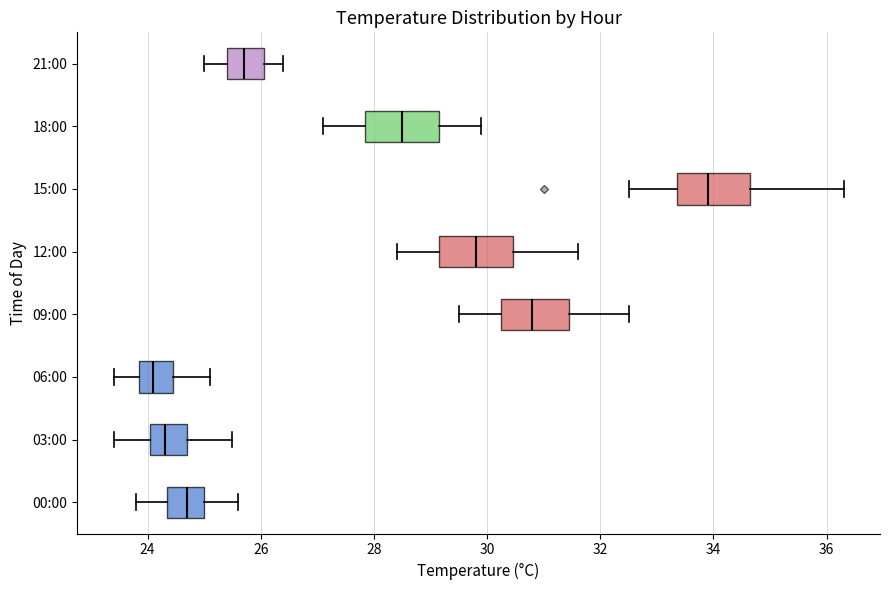

Reading bottom to top, read every box against the x-axis: the position of its median line, the range the box covers, and the ends of its whiskers. The values are not printed on the chart, so give them approximately, as read against the axis.

00:00: median 24.8, box 24.4 to 25.0, whiskers 23.8 to 25.6
03:00: median 24.4, box 24.0 to 24.8, whiskers 23.4 to 25.6
06:00: median 24.2, box 23.8 to 24.4, whiskers 23.4 to 25.2
09:00: median 30.8, box 30.2 to 31.4, whiskers 29.6 to 32.6
12:00: median 29.8, box 29.2 to 30.4, whiskers 28.4 to 31.6
15:00: median 34.0, box 33.4 to 34.6, whiskers 32.6 to 36.4
18:00: median 28.6, box 27.8 to 29.2, whiskers 27.2 to 30.0
21:00: median 25.8, box 25.4 to 26.0, whiskers 25.0 to 26.4